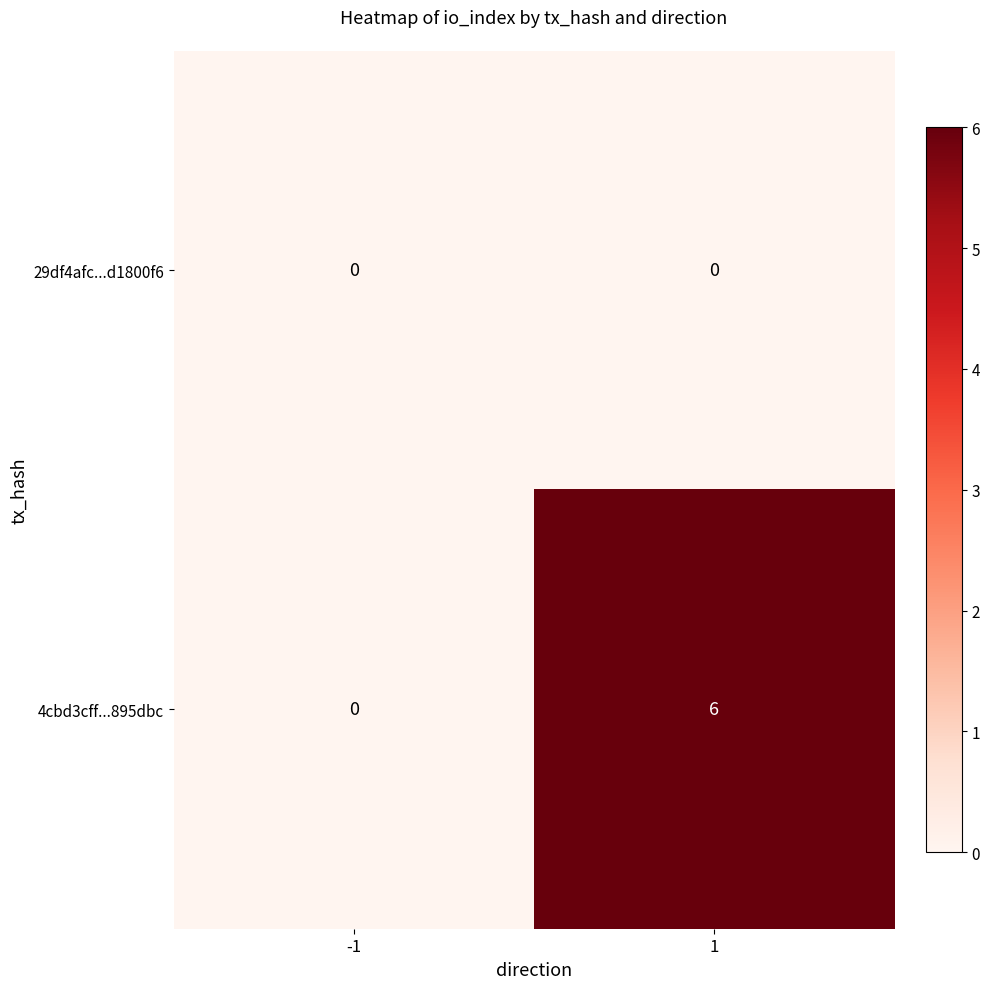

Reading right to left, list all the values displayed in this chart.

29df4afc...d1800f6: 0	0
4cbd3cff...895dbc: 6	0